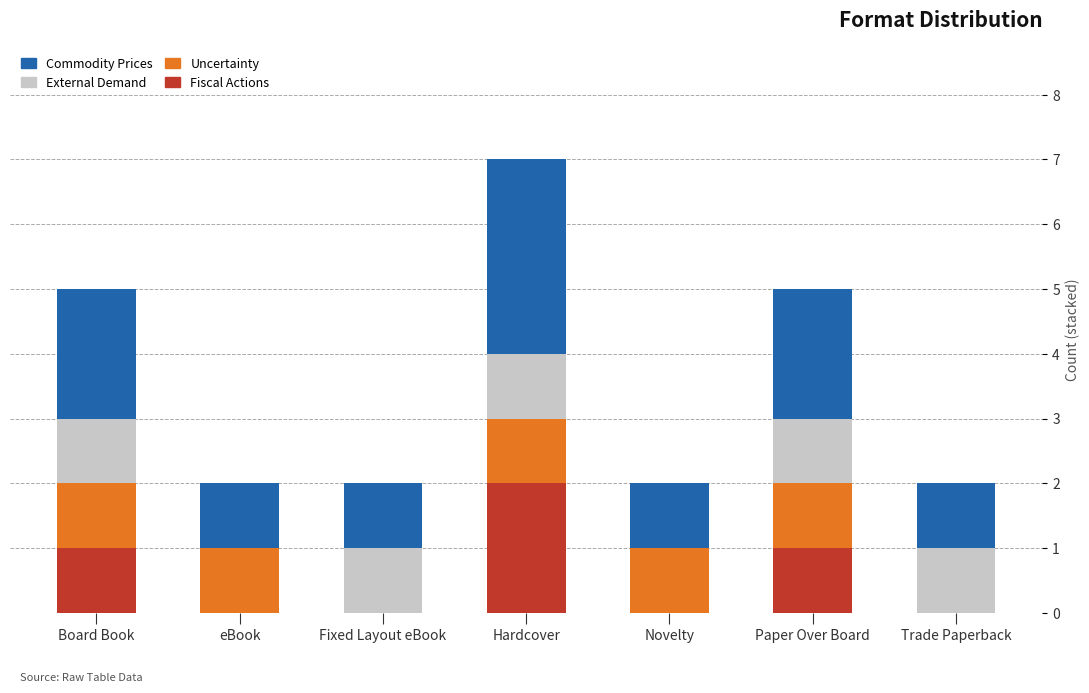

Reading right to left, list the values for the Fiscal Actions series.

Trade Paperback=0	Paper Over Board=1	Novelty=0	Hardcover=2	Fixed Layout eBook=0	eBook=0	Board Book=1